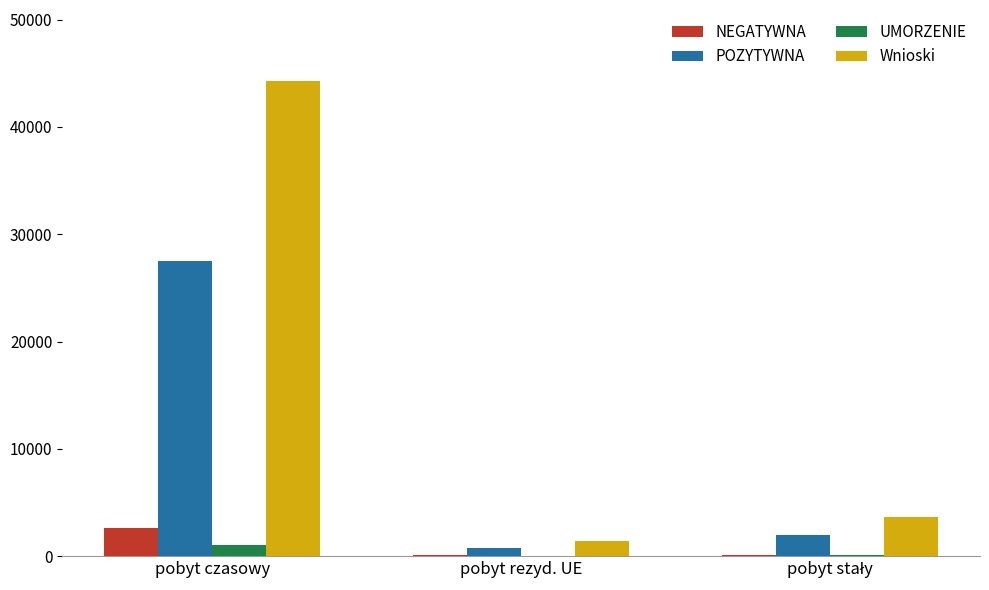

How many series are shown in this chart?

4